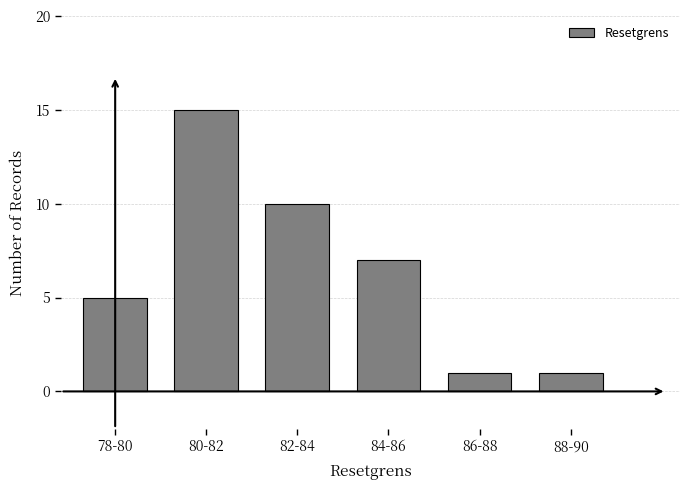

Reading left to right, transcribe all the data shown in this chart.

78-80=5	80-82=15	82-84=10	84-86=7	86-88=1	88-90=1